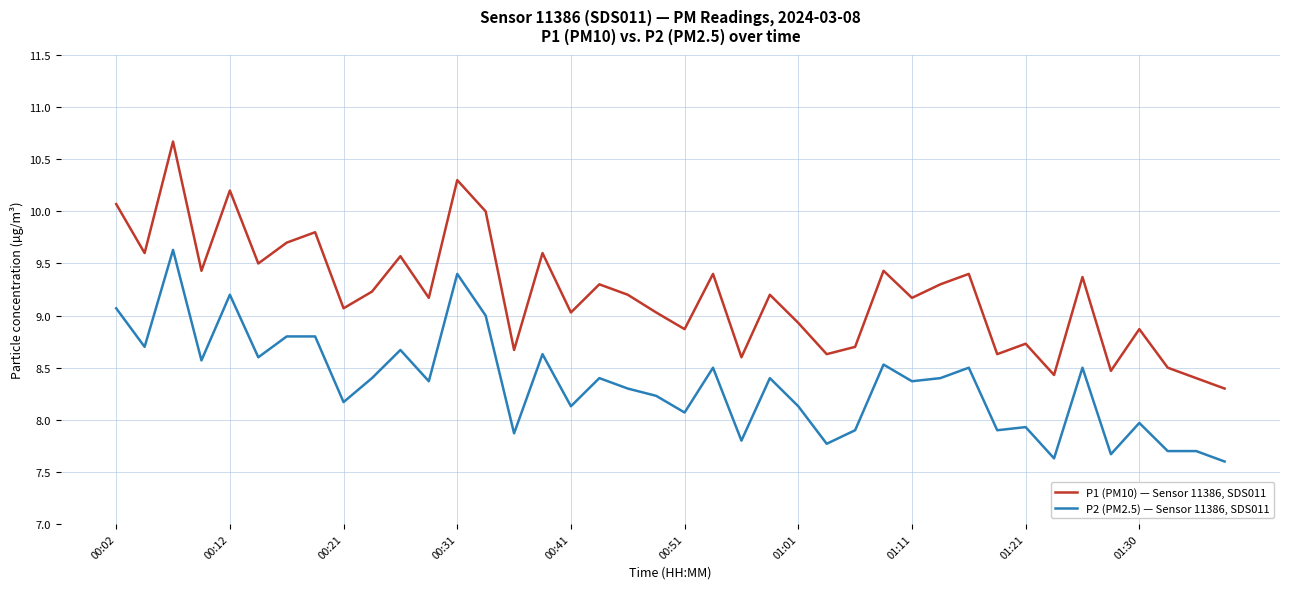

True or false: P1 (PM10) — Sensor 11386, SDS011 and P2 (PM2.5) — Sensor 11386, SDS011 cross at least once.

False